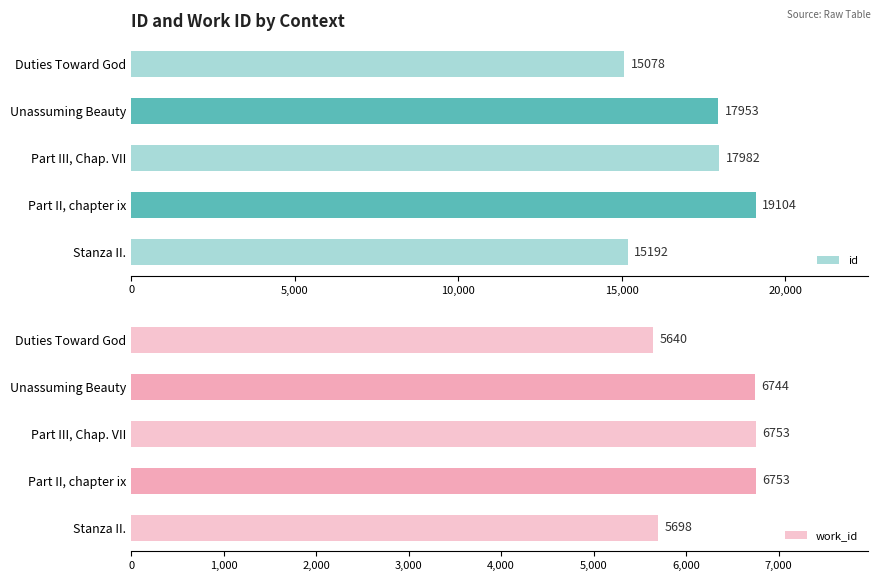

What value does the work_id series have at Stanza II.?

5698